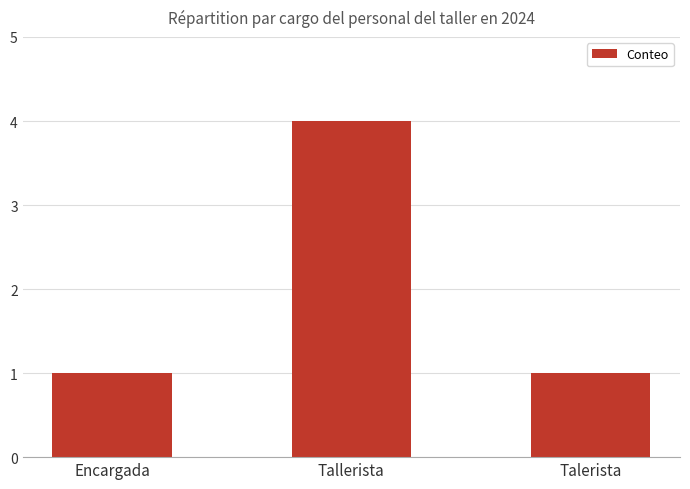

What is the value of the 2nd bar from the left?

4